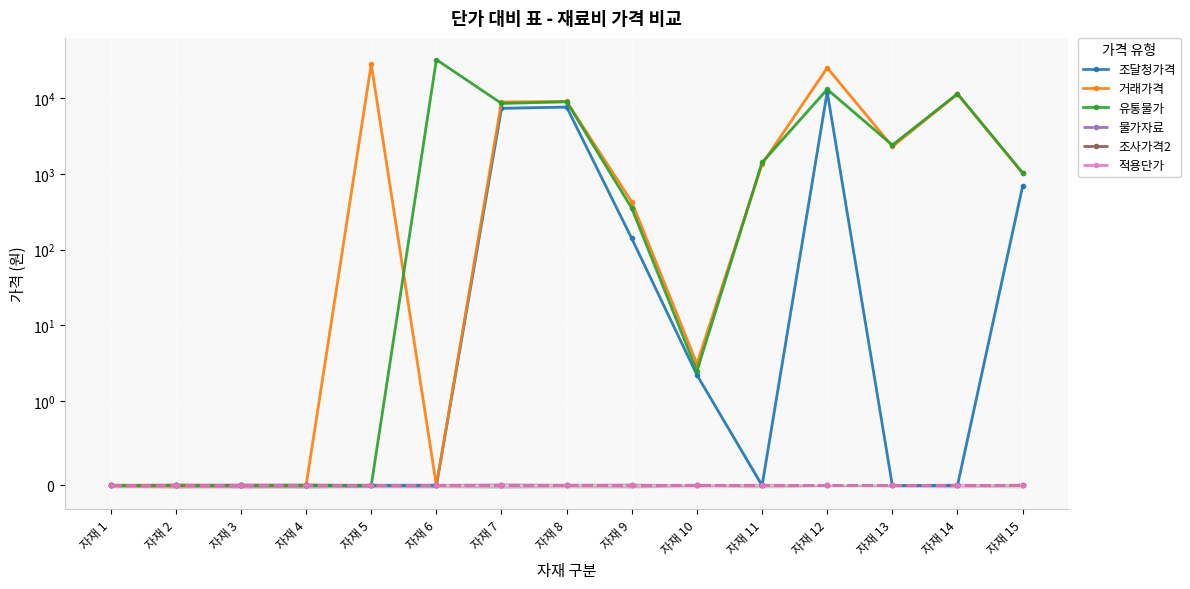

What is the sum of the 거래가격 values at 자재 12 and 자재 3?

25000.0